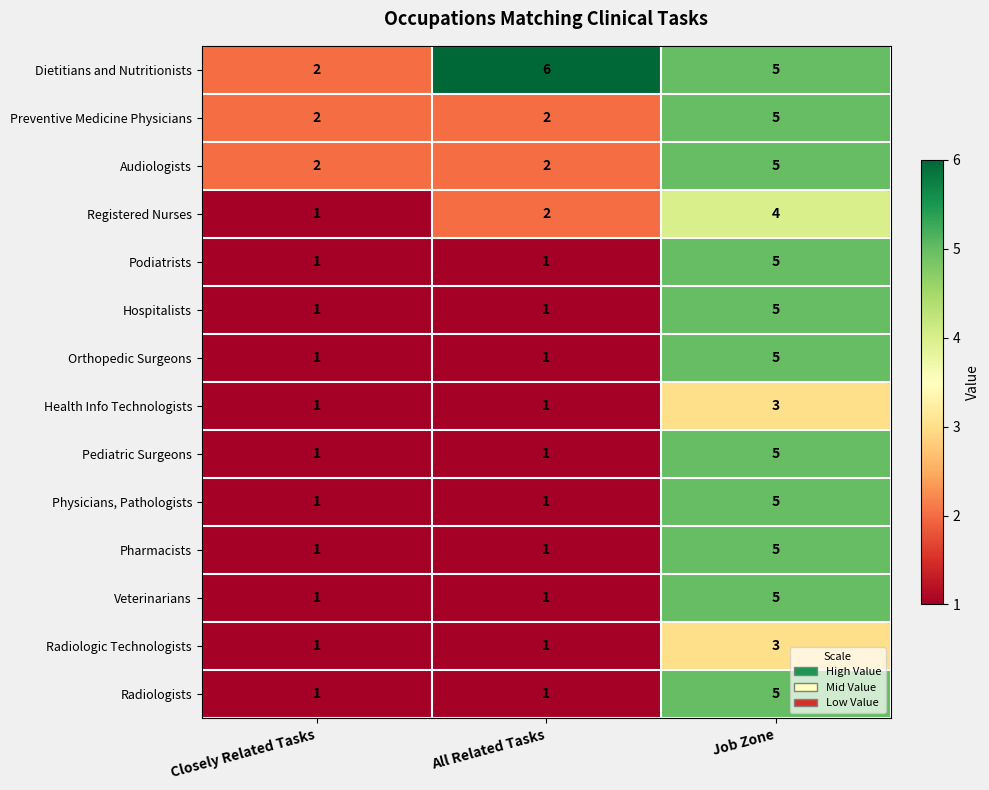

What is the difference between the maximum and minimum values in the Podiatrists series?

4